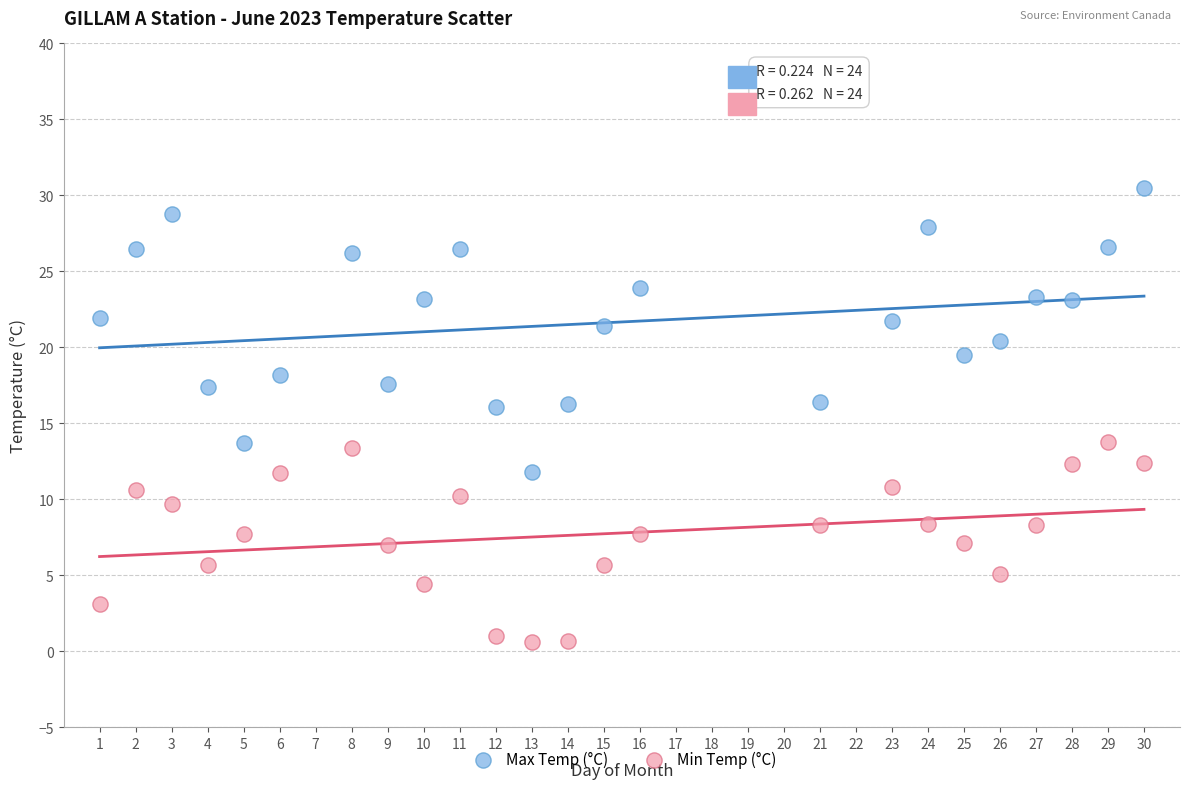

Which series reaches the maximum Y coordinate?

Max Temp (°C)